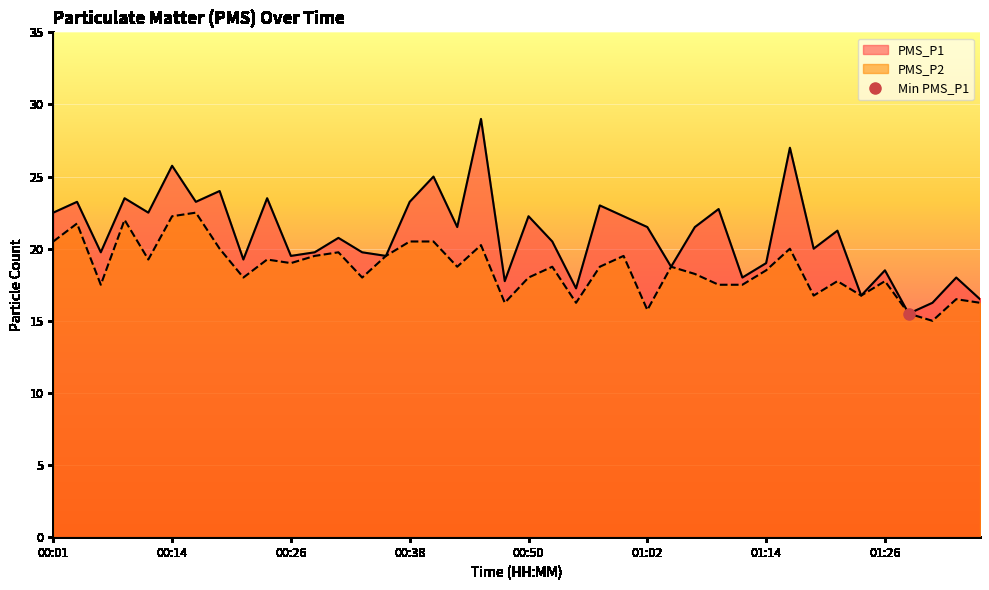

At which label does PMS_P1 reach its minimum?

01:29